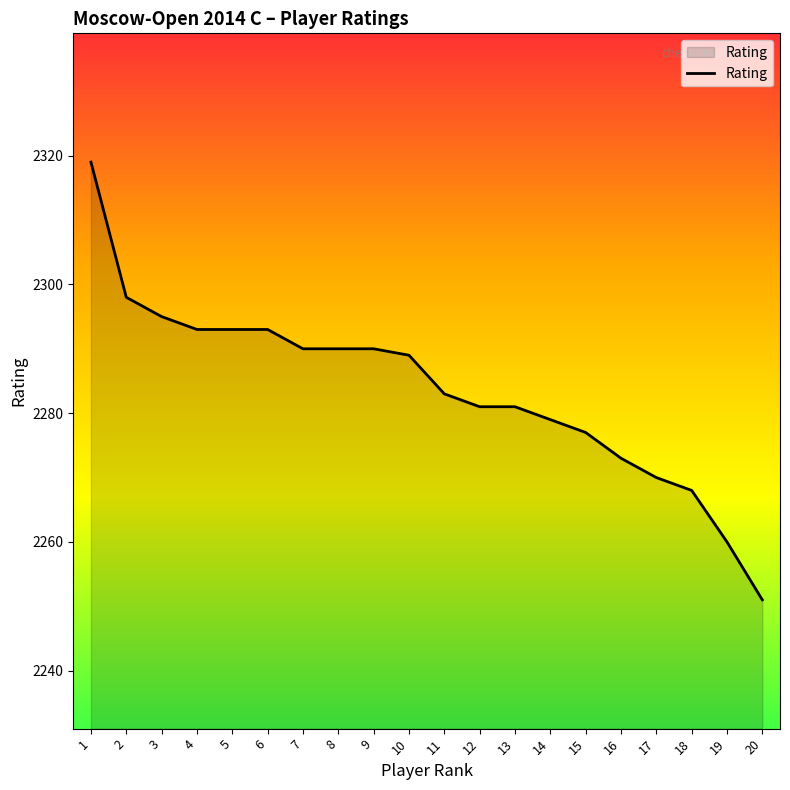

What value does the data have at 17?

2270